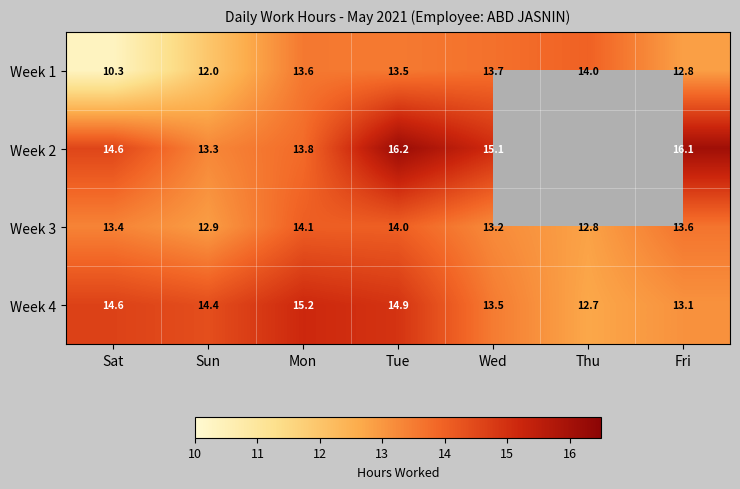

Between Mon and Fri, which series saw the biggest shift?

Week 2